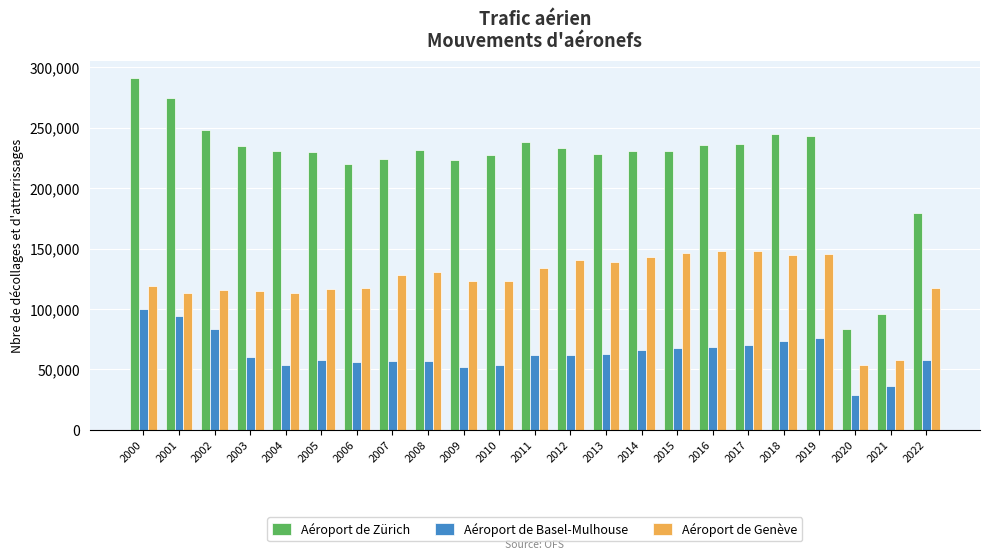

What is the maximum value shown in the chart?

291044